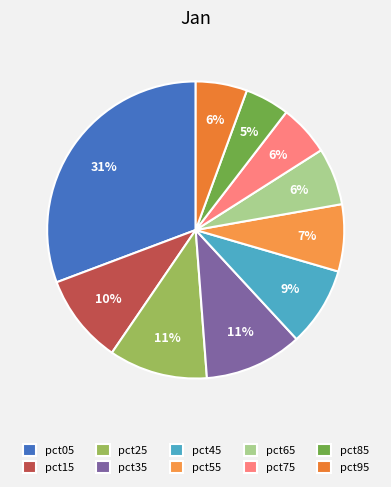

Combined, what portion of the pie is pct25 and pct15?

20.5%